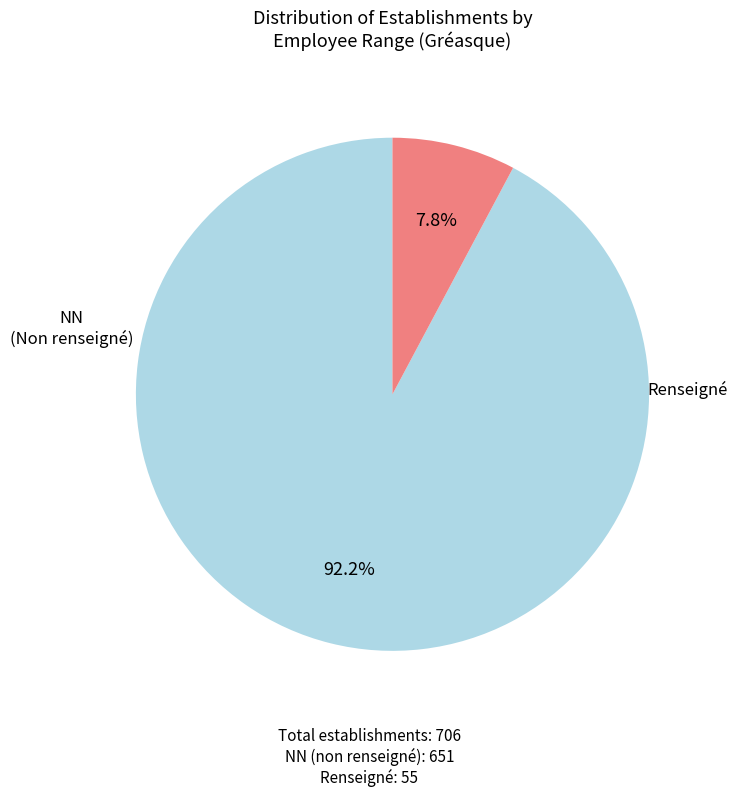

Is there any slice that represents more than half of the pie?

Yes